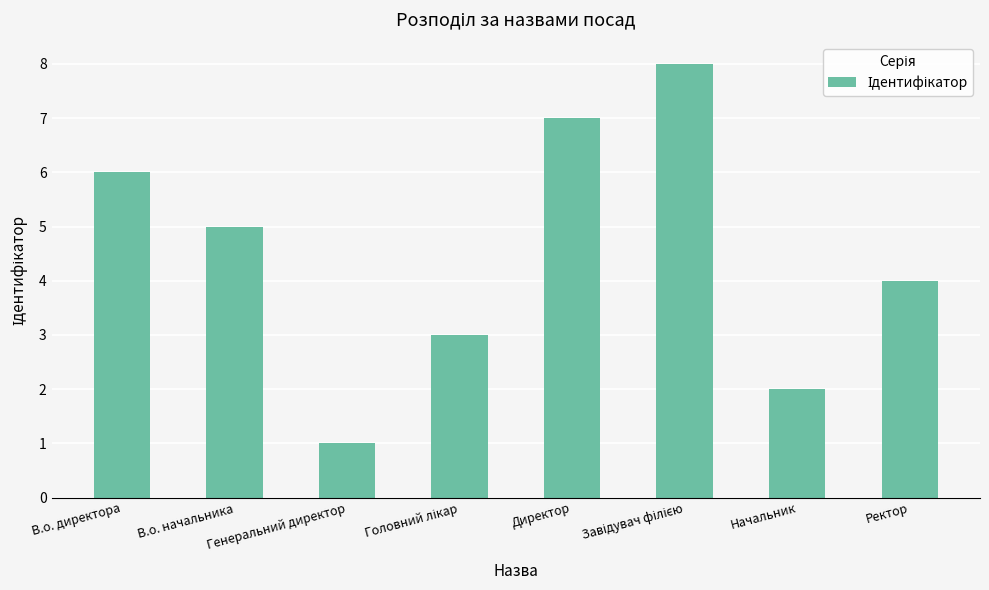

What is the sum of the values at Начальник and В.о. директора?

8